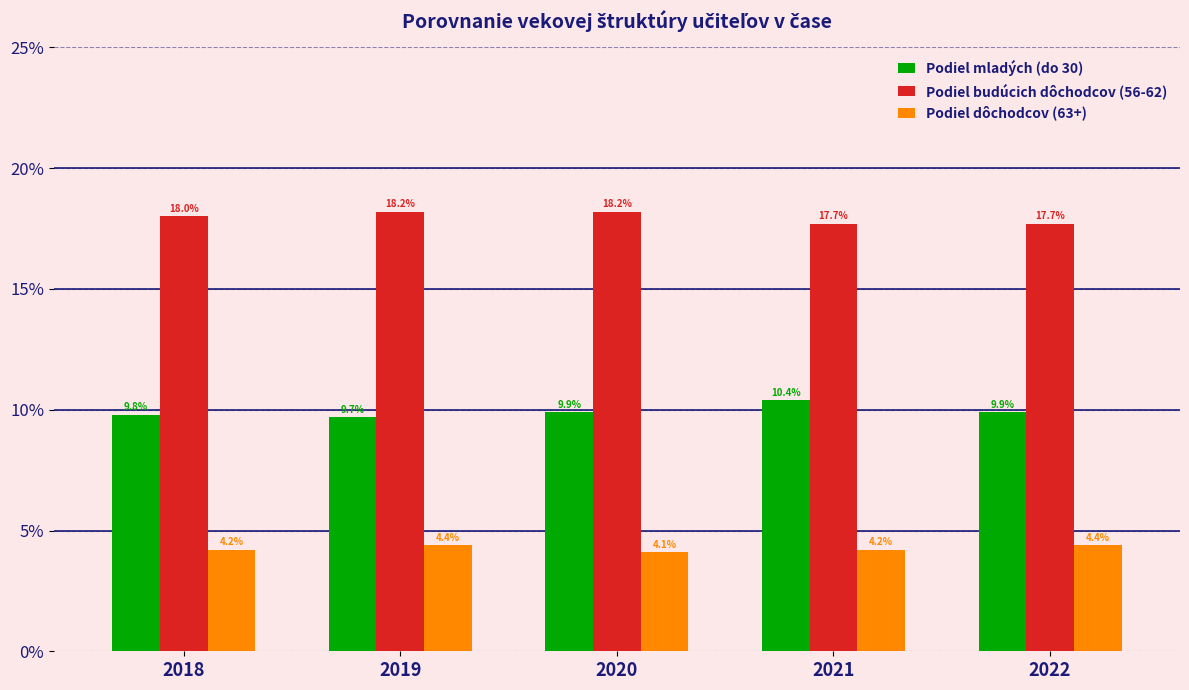

The Podiel budúcich dôchodcov (56-62) series shows 17.7 at 2022. True or false?

True